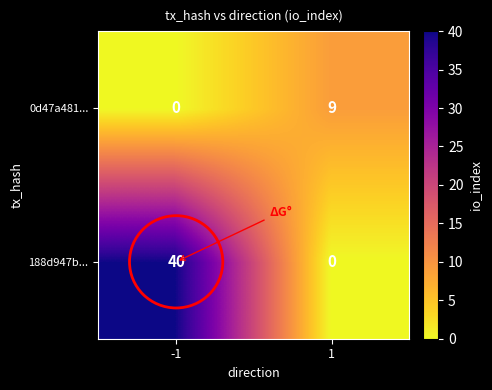

At 1, list the series in order from largest to smallest.

0d47a481..., 188d947b...